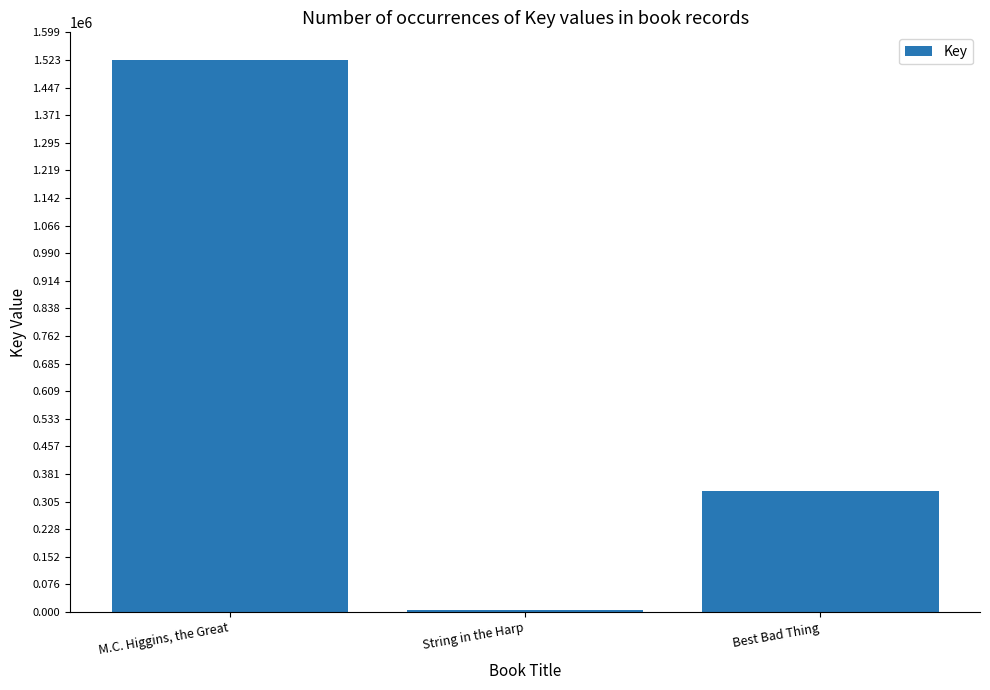

Rank the categories by value from lowest to highest.

String in the Harp, Best Bad Thing, M.C. Higgins, the Great